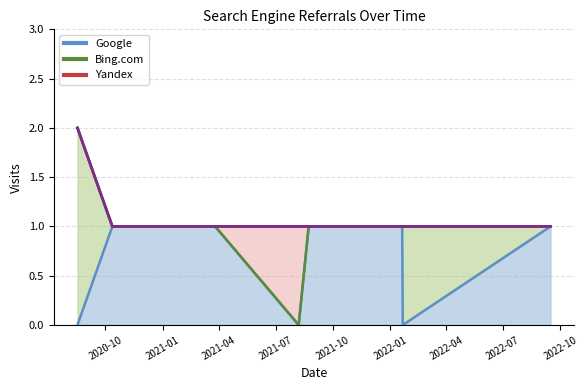

At which label is Bing.com closest to 1?

2022-01-21